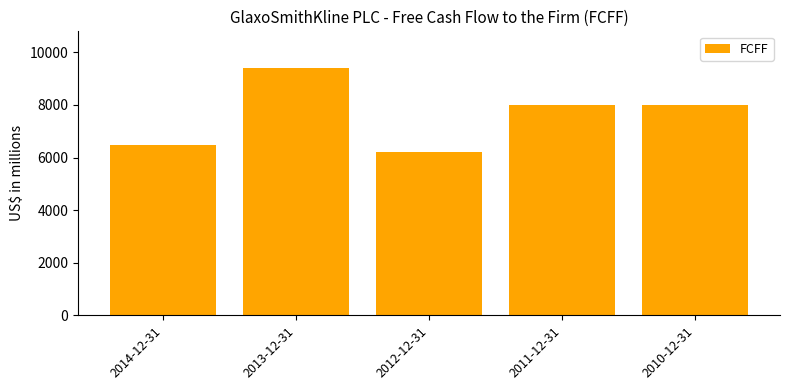

What is the label of the 5th bar from the right?

2014-12-31